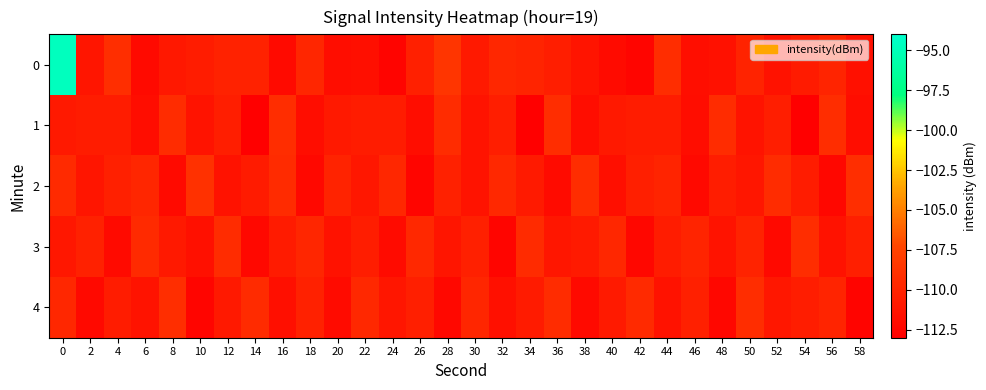

Reading left to right, transcribe all the data shown in this chart.

0: 0=-94.7	2=-111.2	4=-109.1	6=-112.0	8=-111.0	10=-110.6	12=-110.2	14=-110.2	16=-112.1	18=-109.7	20=-111.9	22=-111.7	24=-112.6	26=-110.3	28=-108.6	30=-110.9	32=-109.7	34=-110.0	36=-110.4	38=-111.2	40=-112.0	42=-112.5	44=-109.1	46=-111.8	48=-111.6	50=-110.0	52=-111.5	54=-110.7	56=-110.0	58=-111.6
1: 0=-110.9	2=-110.6	4=-110.6	6=-111.8	8=-109.3	10=-111.4	12=-110.4	14=-112.9	16=-109.3	18=-111.8	20=-110.9	22=-110.6	24=-110.6	26=-111.8	28=-109.3	30=-111.4	32=-110.4	34=-112.9	36=-109.3	38=-111.8	40=-110.9	42=-110.6	44=-110.6	46=-111.8	48=-109.3	50=-111.4	52=-110.4	54=-112.9	56=-109.3	58=-111.8
2: 0=-109.5	2=-111.2	4=-110.3	6=-109.8	8=-112.1	10=-108.9	12=-111.5	14=-110.7	16=-109.4	18=-112.3	20=-110.1	22=-111.0	24=-109.7	26=-112.5	28=-110.2	30=-111.3	32=-109.6	34=-110.8	36=-112.0	38=-109.2	40=-111.7	42=-110.4	44=-109.9	46=-112.2	48=-110.5	50=-111.1	52=-109.3	54=-110.6	56=-112.4	58=-109.1
3: 0=-111.0	2=-110.2	4=-112.1	6=-109.5	8=-110.9	10=-111.6	12=-109.3	14=-112.3	16=-110.7	18=-109.8	20=-111.4	22=-110.5	24=-112.0	26=-109.6	28=-111.2	30=-110.3	32=-112.5	34=-109.4	36=-111.1	38=-110.8	40=-109.7	42=-112.4	44=-110.6	46=-109.9	48=-111.3	50=-110.1	52=-112.2	54=-109.2	56=-111.5	58=-110.4
4: 0=-109.7	2=-112.2	4=-110.6	6=-111.3	8=-109.1	10=-112.5	12=-110.9	14=-109.4	16=-111.7	18=-110.2	20=-112.0	22=-109.6	24=-111.1	26=-110.4	28=-112.3	30=-109.8	32=-111.6	34=-110.7	36=-109.3	38=-112.1	40=-110.8	42=-109.5	44=-111.4	46=-110.3	48=-112.4	50=-109.2	52=-111.0	54=-110.5	56=-109.9	58=-112.6